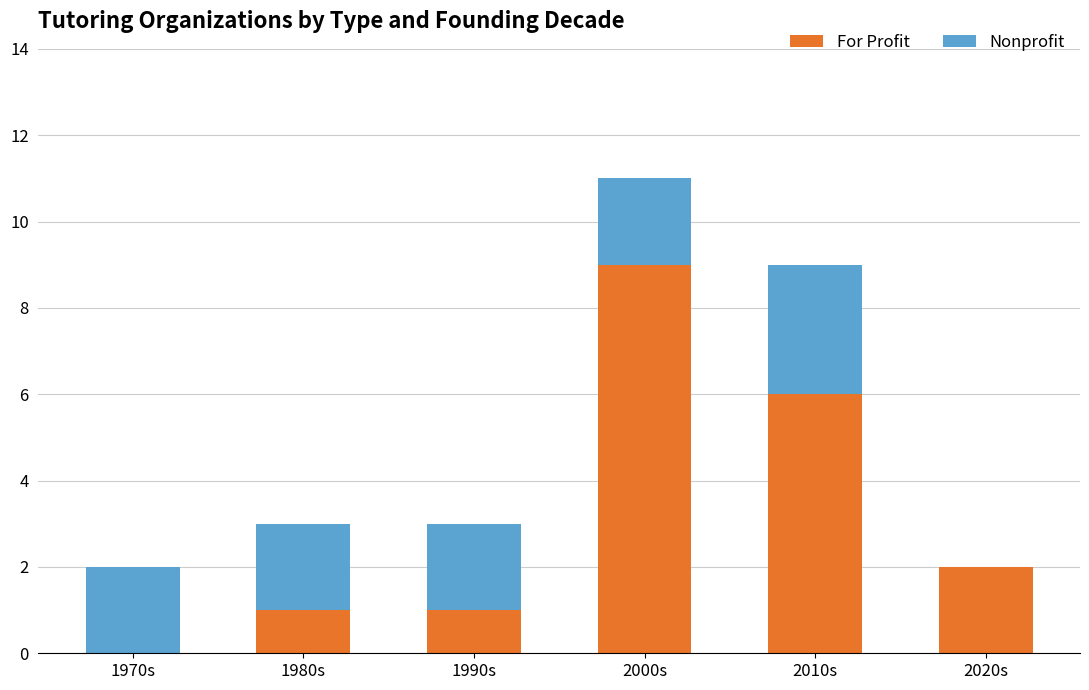

At which category is the sum across all series the highest?

2000s